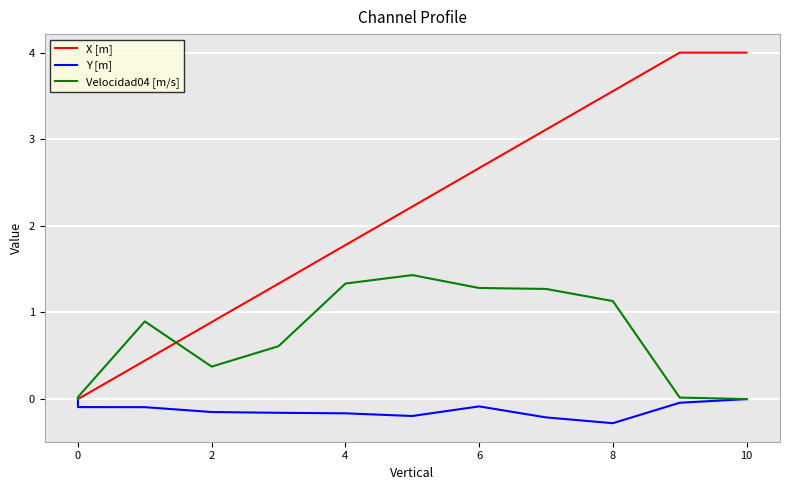

What is the sum of all Y [m] values?

-1.5